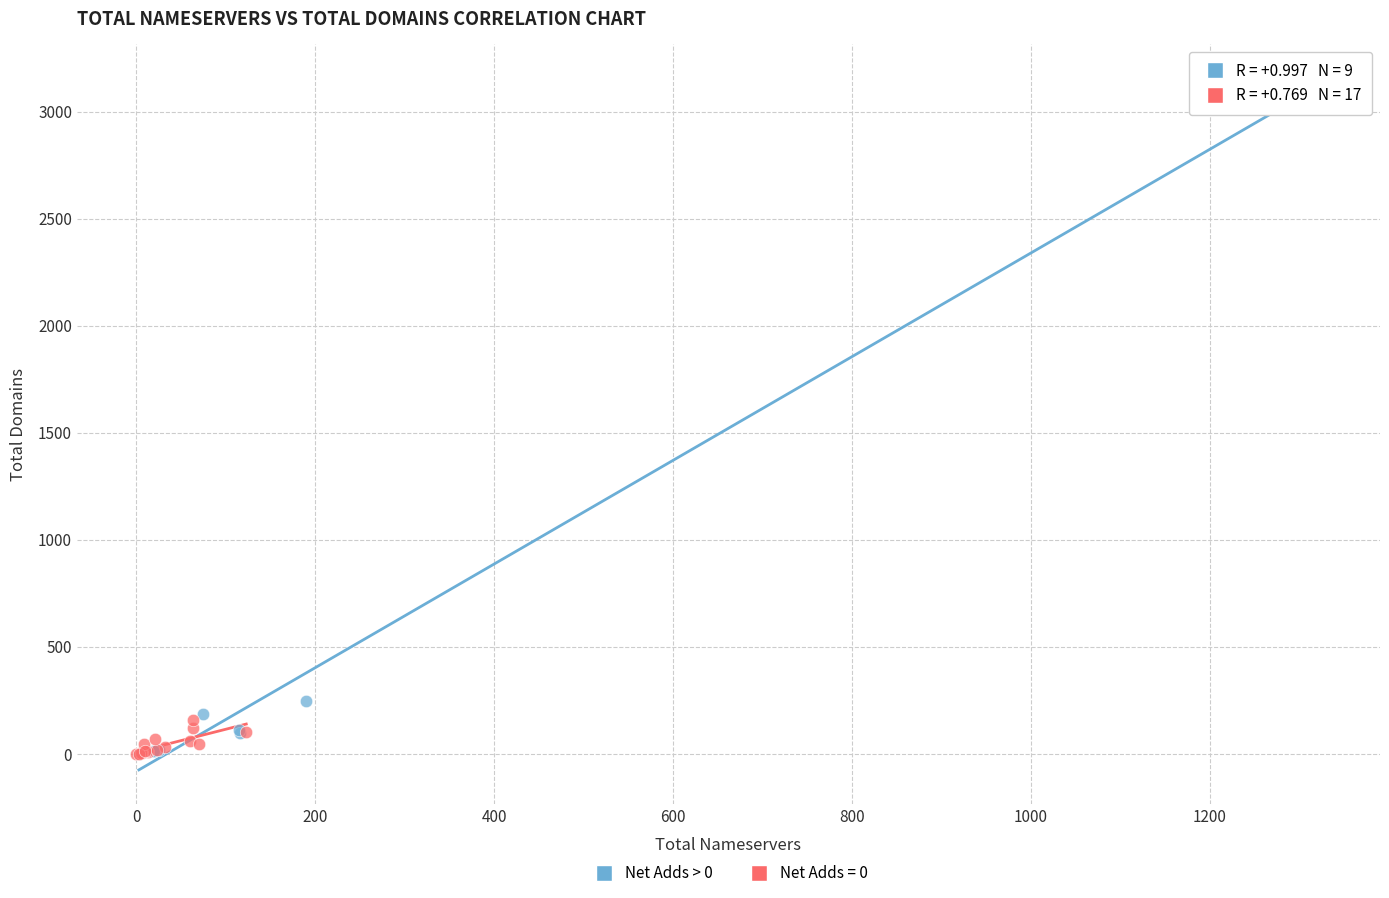

Which series has the largest Y range (max minus min)?

Net Adds > 0